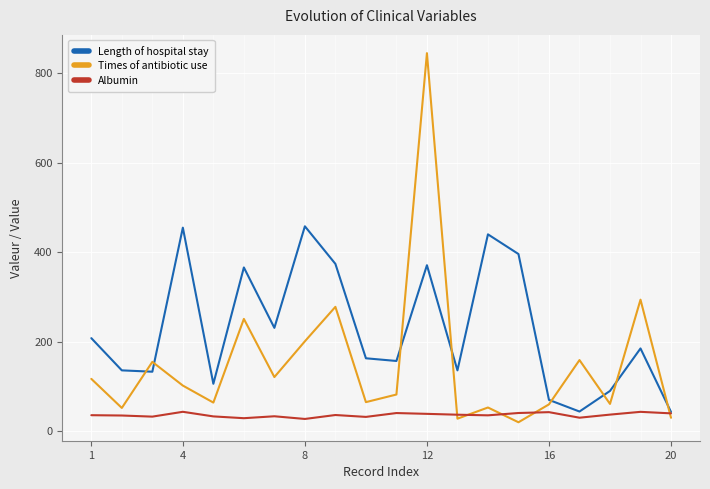

True or false: Length of hospital stay has more than 1 points higher than both neighbors.

True